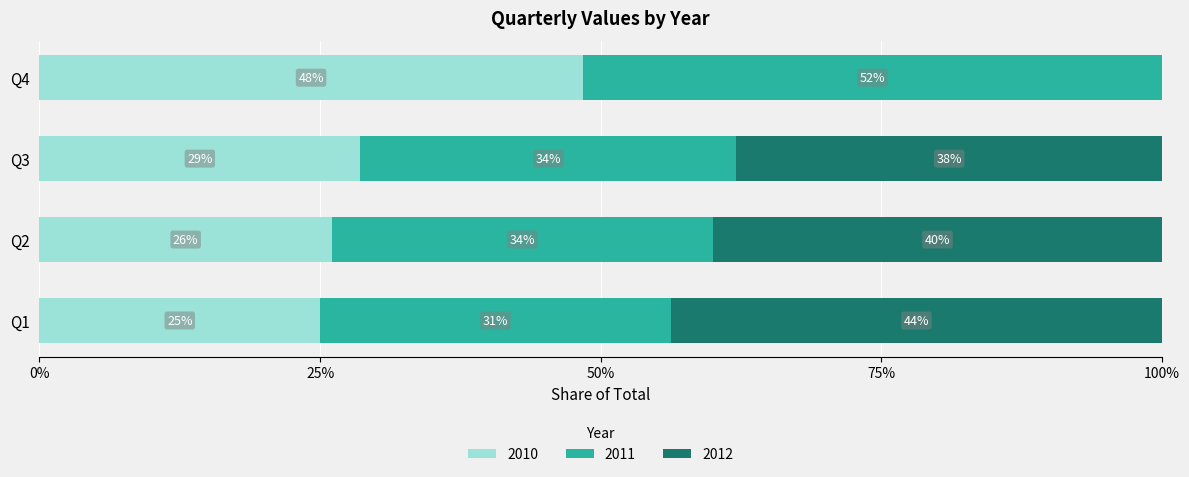

Which category has the highest value in the 2010 series?

Q4